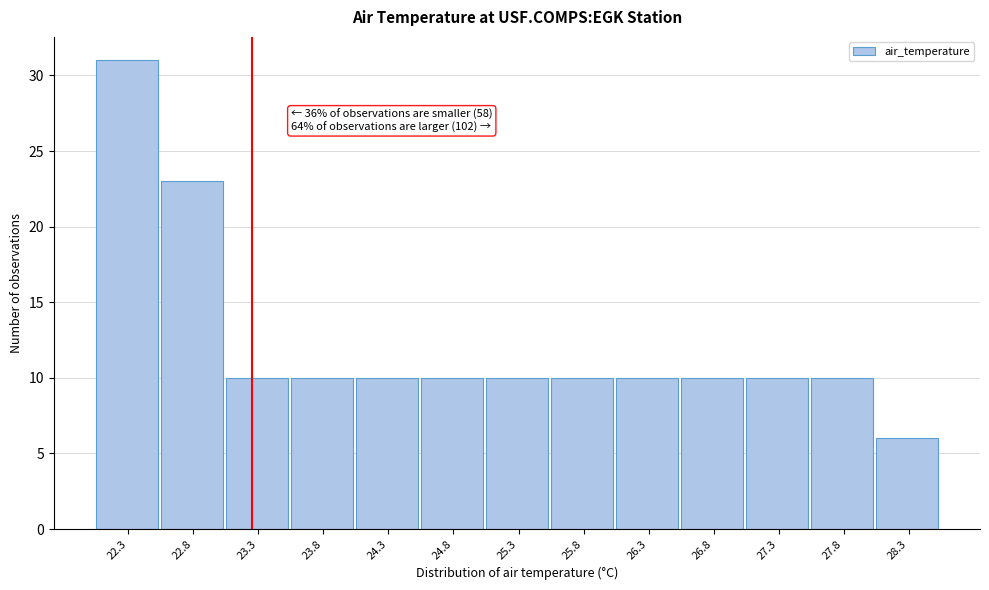

Reading right to left, extract all data points from this chart.

6	10	10	10	10	10	10	10	10	10	10	23	31